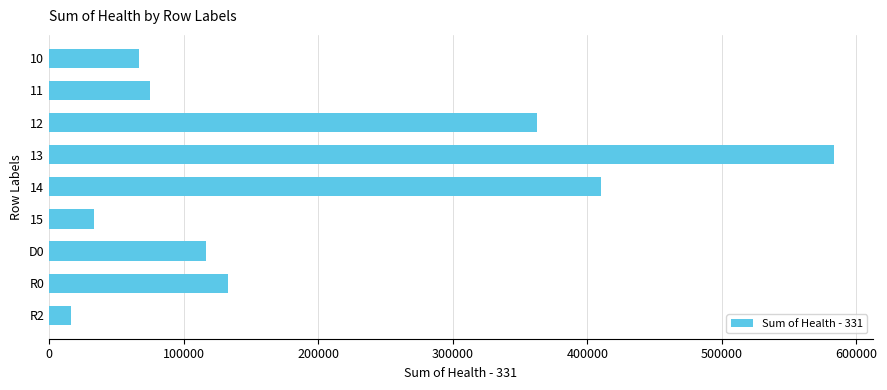

What is the difference between the maximum and minimum values?

566475.4